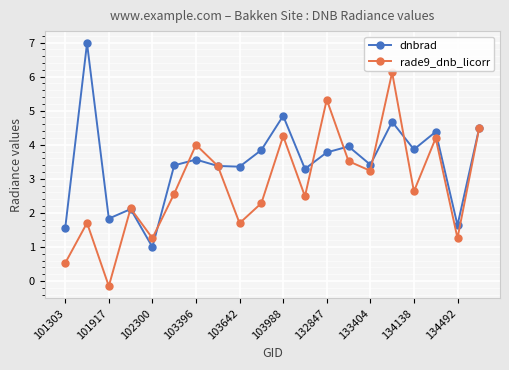

What is the smallest value displayed?

-0.2